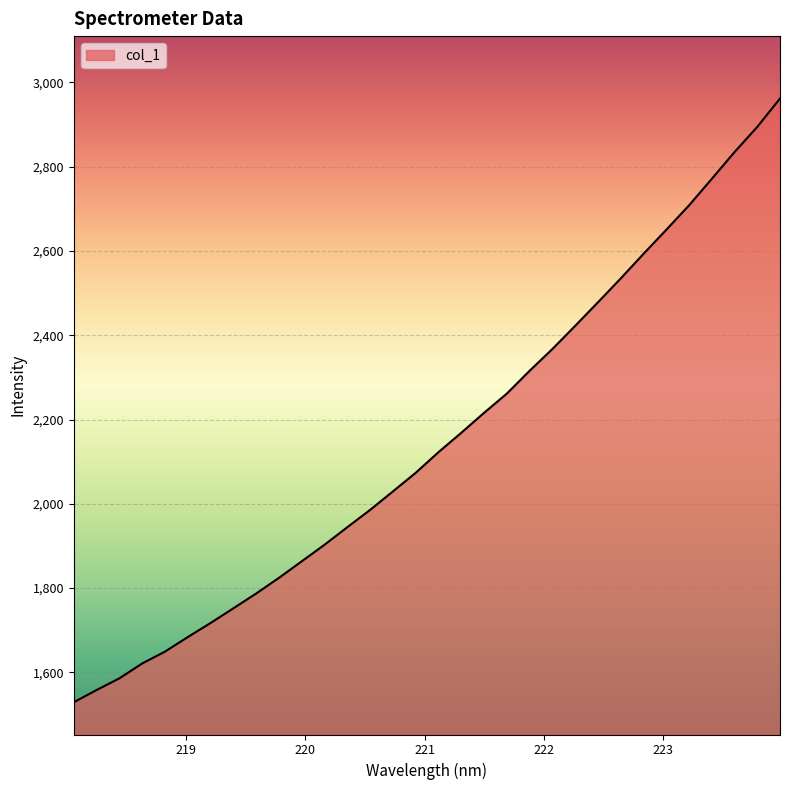

Reading left to right, extract all data points from this chart.

1529.1	1558.2	1585.9	1621.2	1649.4	1683.9	1717.3	1752.1	1787.2	1824.4	1863.7	1903.0	1944.6	1985.6	2029.5	2073.7	2122.6	2168.6	2215.8	2261.5	2315.6	2367.3	2422.3	2478.1	2534.7	2592.9	2650.1	2708.0	2770.9	2834.5	2894.3	2961.6